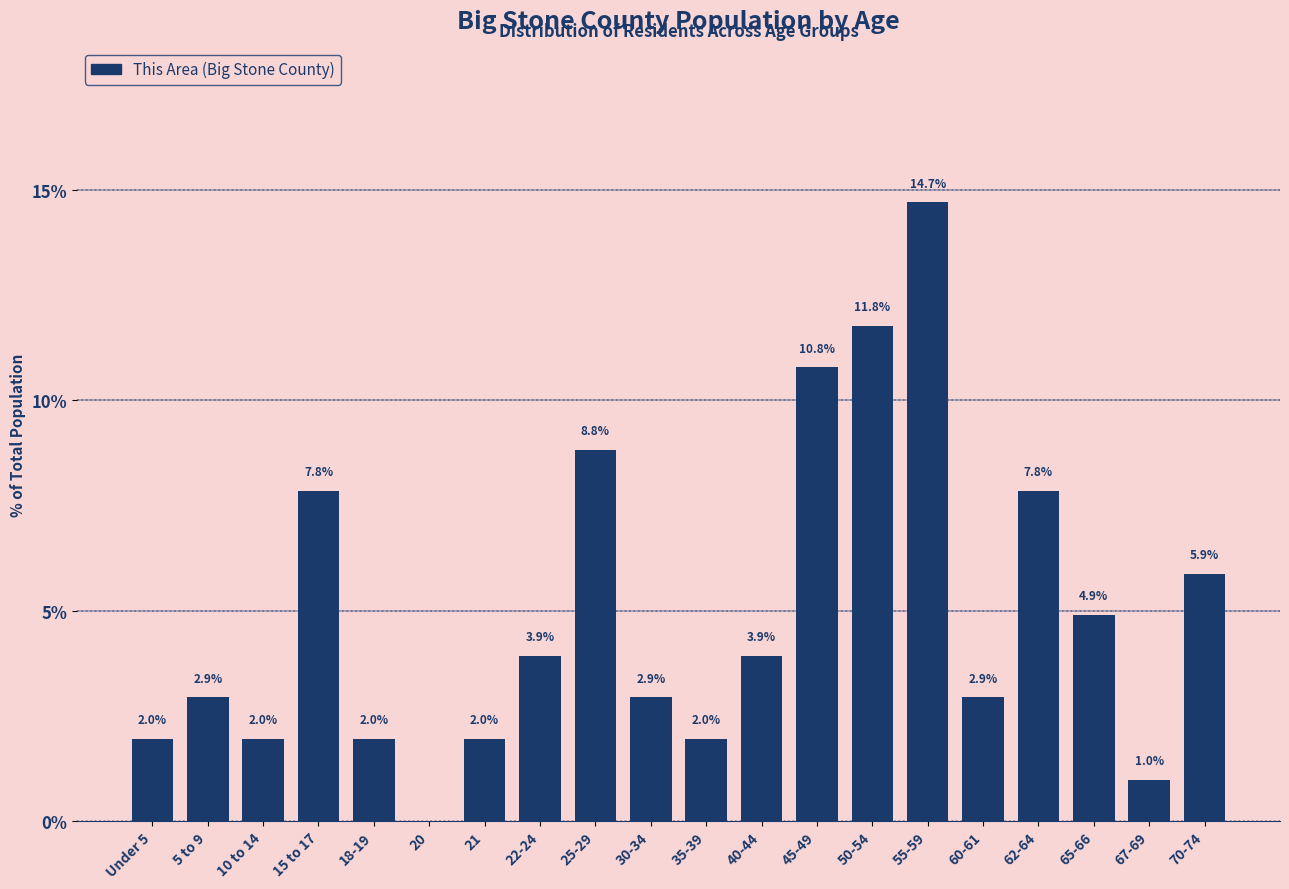

Reading left to right, transcribe all the data shown in this chart.

Under 5=2.0	5 to 9=2.9	10 to 14=2.0	15 to 17=7.8	18-19=2.0	20=0.0	21=2.0	22-24=3.9	25-29=8.8	30-34=2.9	35-39=2.0	40-44=3.9	45-49=10.8	50-54=11.8	55-59=14.7	60-61=2.9	62-64=7.8	65-66=4.9	67-69=1.0	70-74=5.9